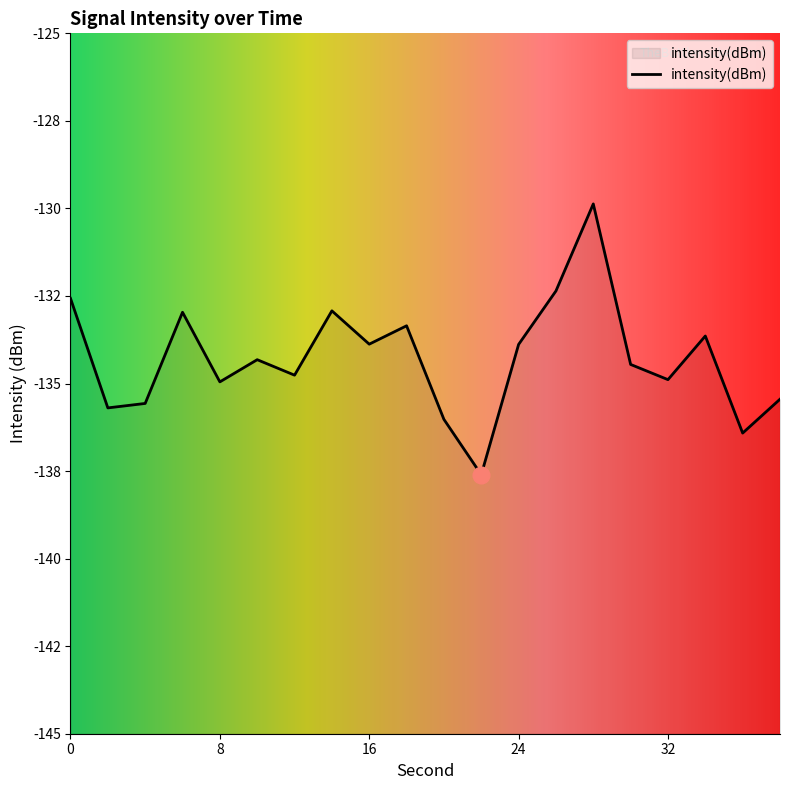

True or false: there are more than 1 points higher than both neighbors.

True